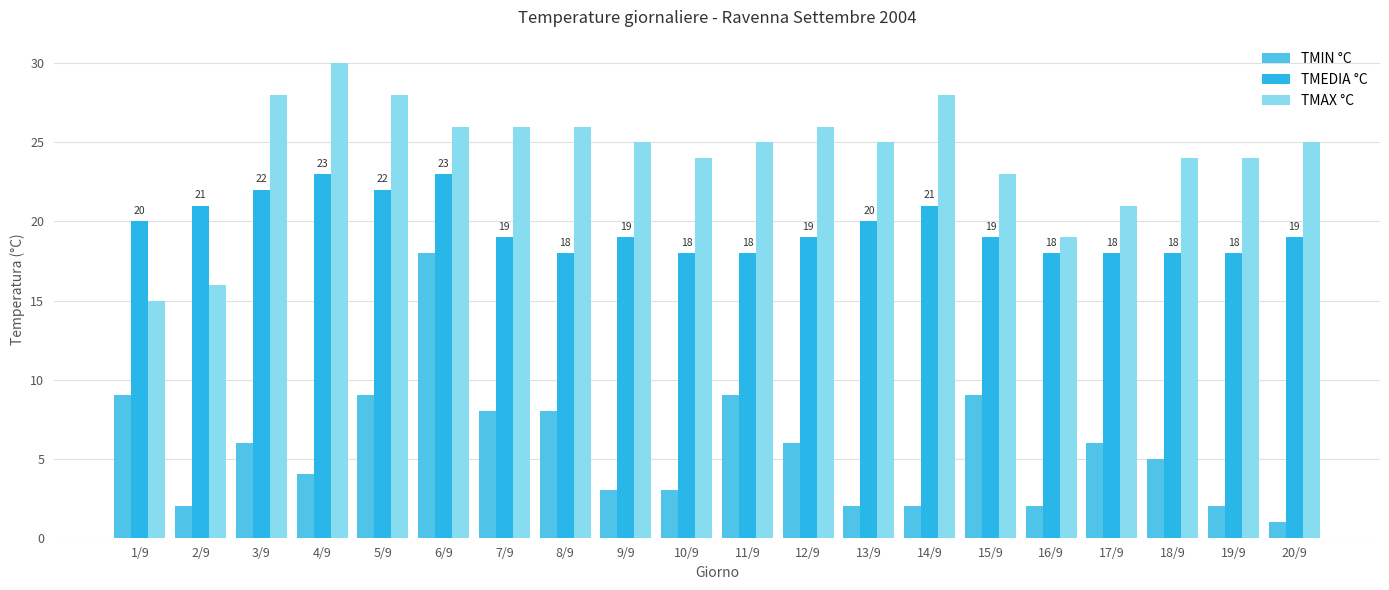

Between 1/9 and 10/9, which series saw the biggest shift?

TMAX °C